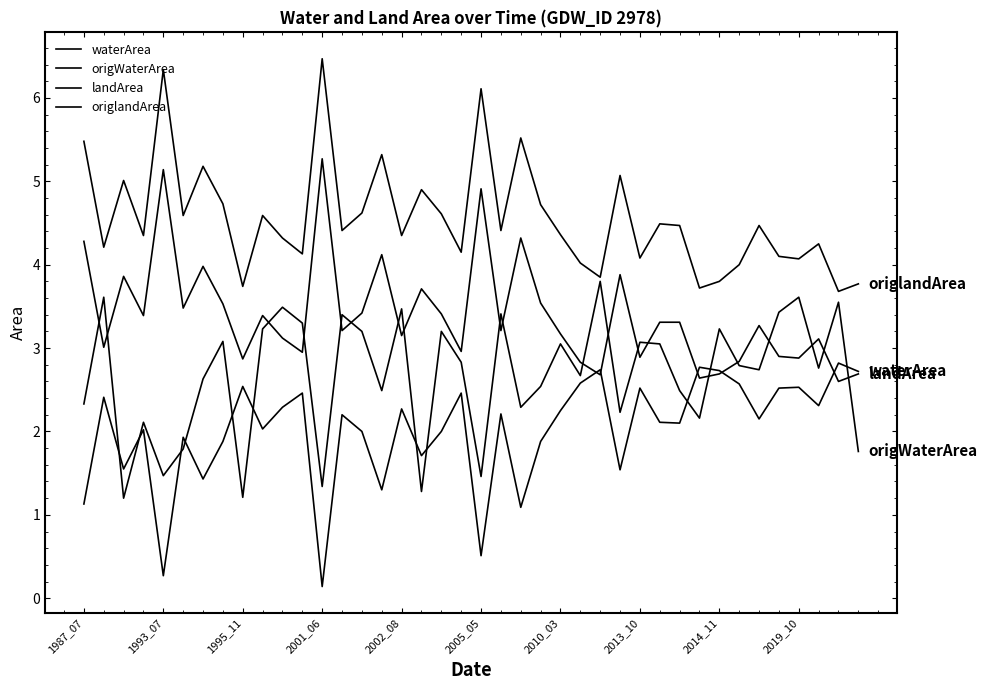

Is this an area chart (filled region under the line)?

No